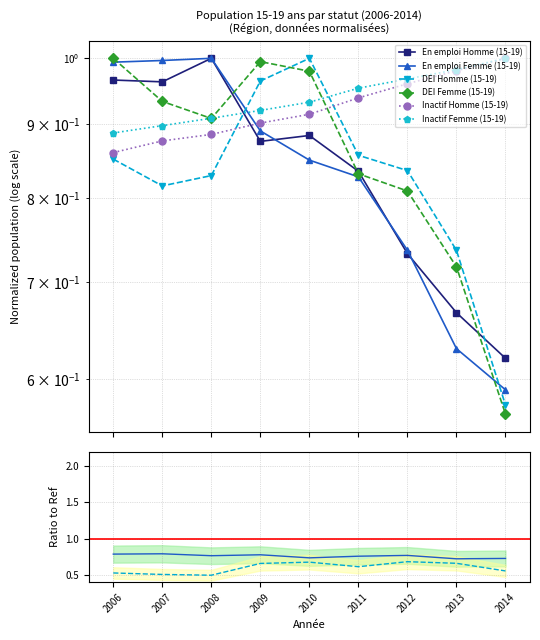

How many lines are shown in the chart?

6